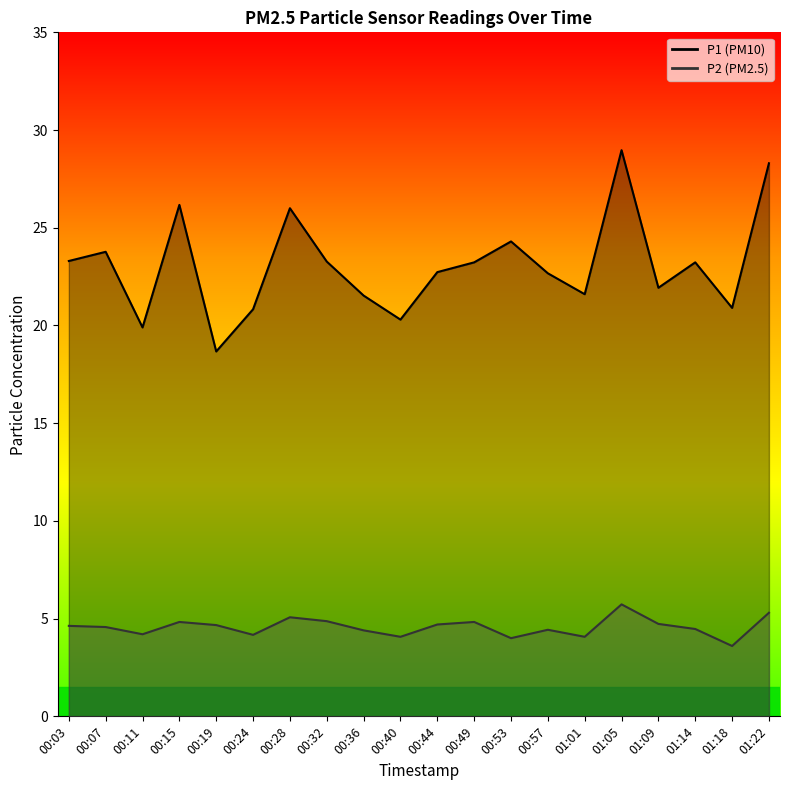

The P1 series shows 23.3 at 00:03. True or false?

True